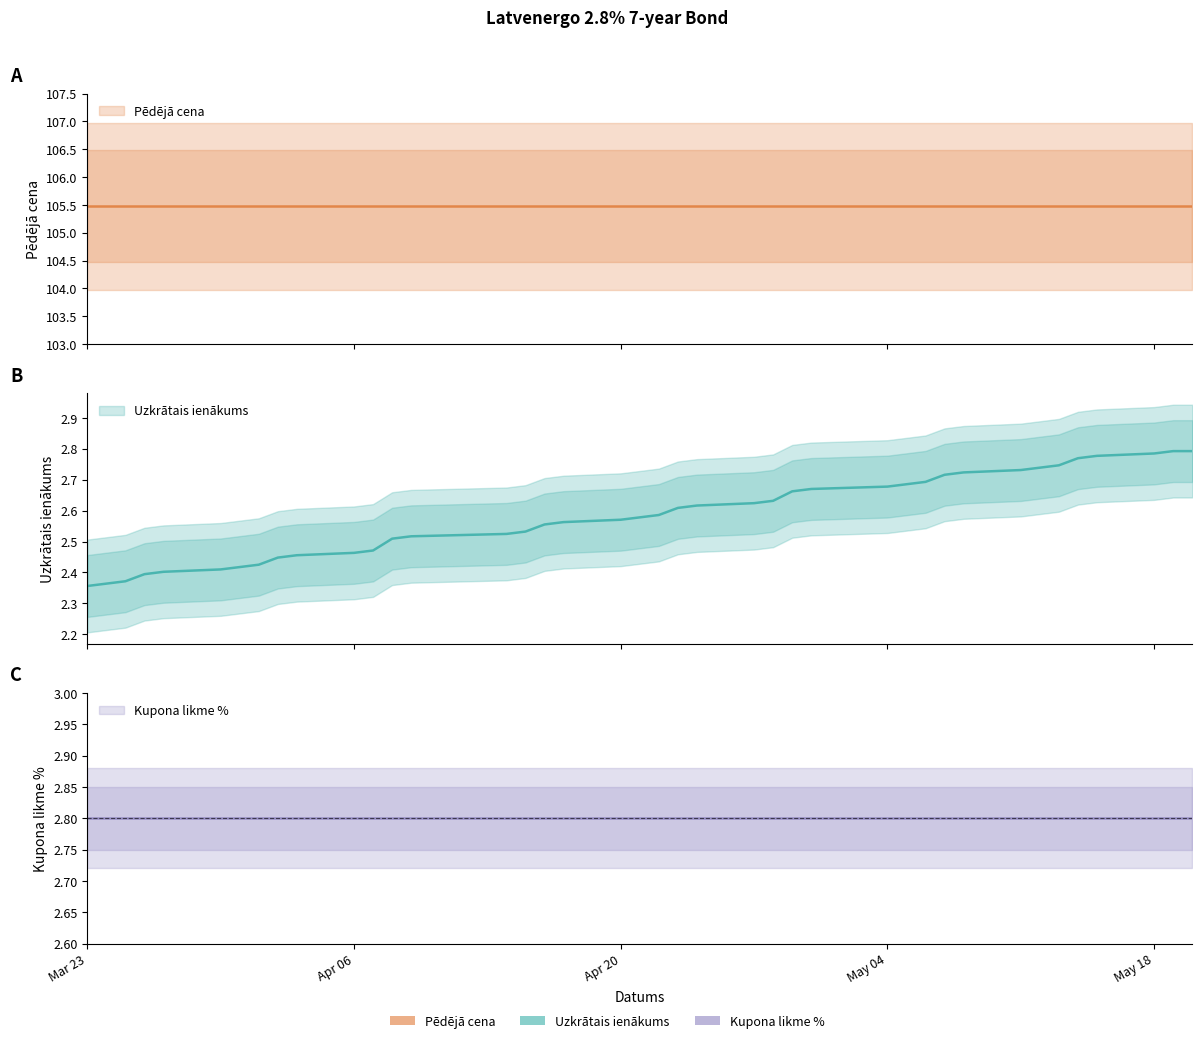

Reading right to left, list all the values displayed in this chart.

Uzkrātais ienākums: 2.8	2.8	2.8	2.8	2.8	2.7	2.7	2.7	2.7	2.7	2.7	2.7	2.7	2.7	2.7	2.6	2.6	2.6	2.6	2.6	2.6	2.6	2.6	2.6	2.5	2.5	2.5	2.5	2.5	2.5	2.5	2.4	2.4	2.4	2.4	2.4	2.4	2.4	2.4	2.4
Pēdējā cena: 105.5	105.5	105.5	105.5	105.5	105.5	105.5	105.5	105.5	105.5	105.5	105.5	105.5	105.5	105.5	105.5	105.5	105.5	105.5	105.5	105.5	105.5	105.5	105.5	105.5	105.5	105.5	105.5	105.5	105.5	105.5	105.5	105.5	105.5	105.5	105.5	105.5	105.5	105.5	105.5
Kupona likme %: 2.8	2.8	2.8	2.8	2.8	2.8	2.8	2.8	2.8	2.8	2.8	2.8	2.8	2.8	2.8	2.8	2.8	2.8	2.8	2.8	2.8	2.8	2.8	2.8	2.8	2.8	2.8	2.8	2.8	2.8	2.8	2.8	2.8	2.8	2.8	2.8	2.8	2.8	2.8	2.8